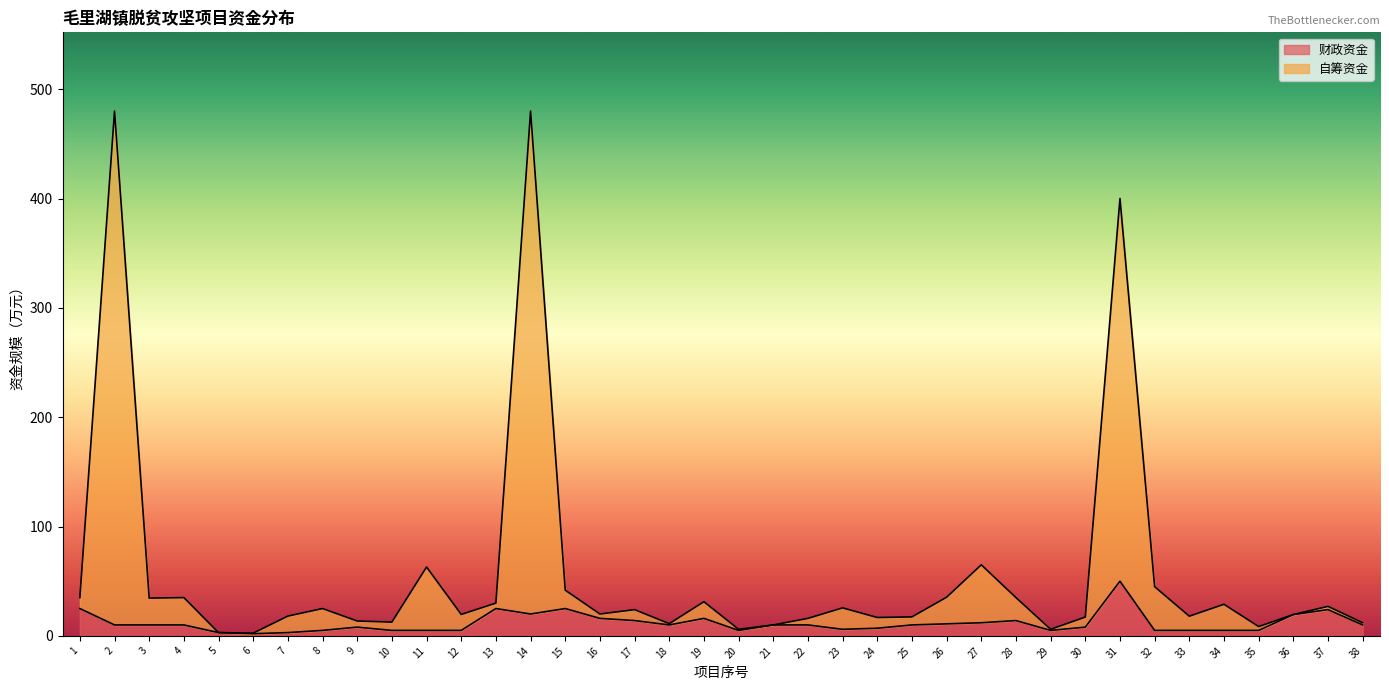

At which label does 财政资金 reach its minimum?

6